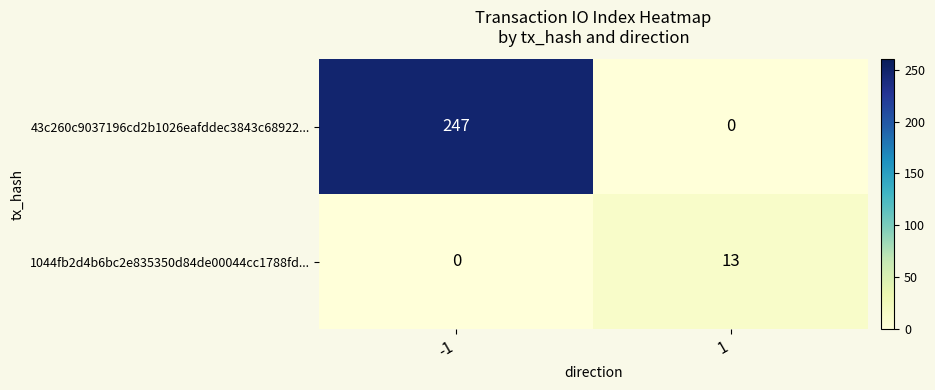

At which category is the sum across all series the highest?

-1